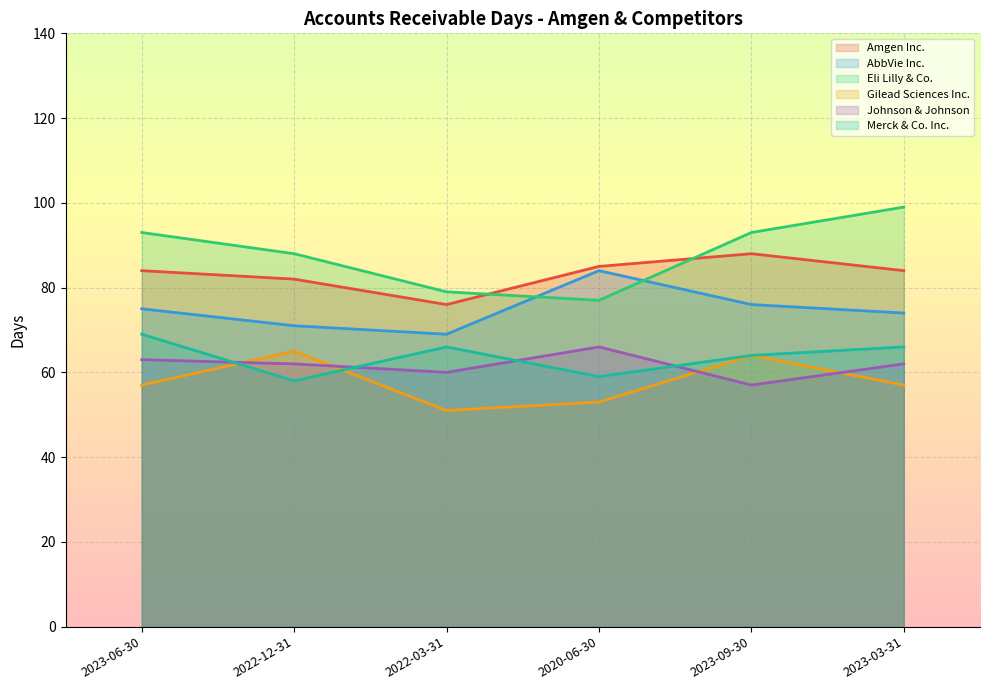

Does the chart display data point markers on the line(s)?

No